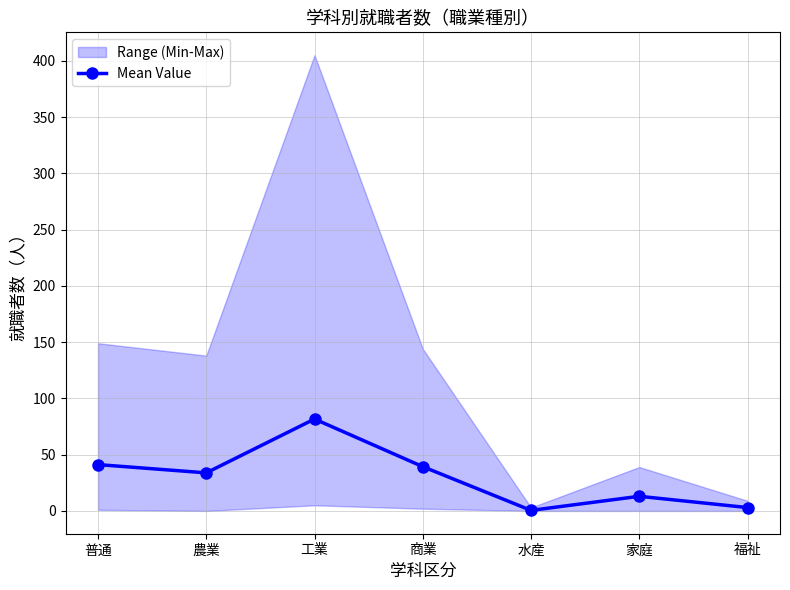

List the labels in order of value, smallest first.

水産, 福祉, 家庭, 農業, 商業, 普通, 工業